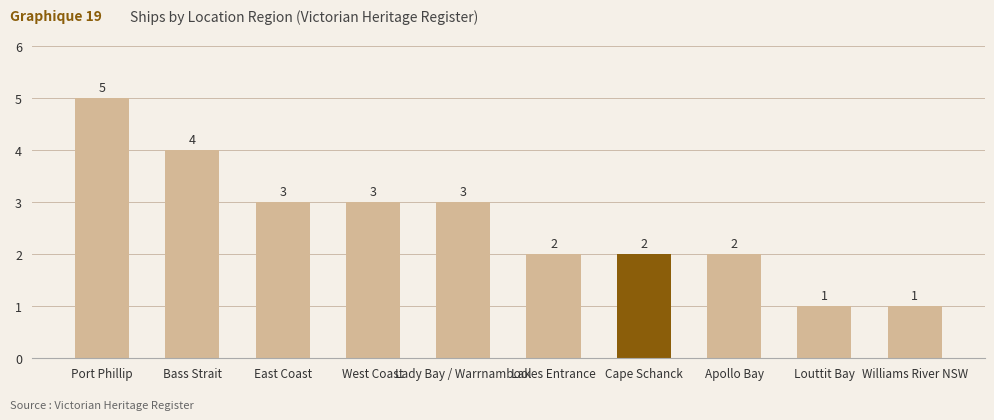

Is it true that the value at Lady Bay / Warrnambool is 1?

False